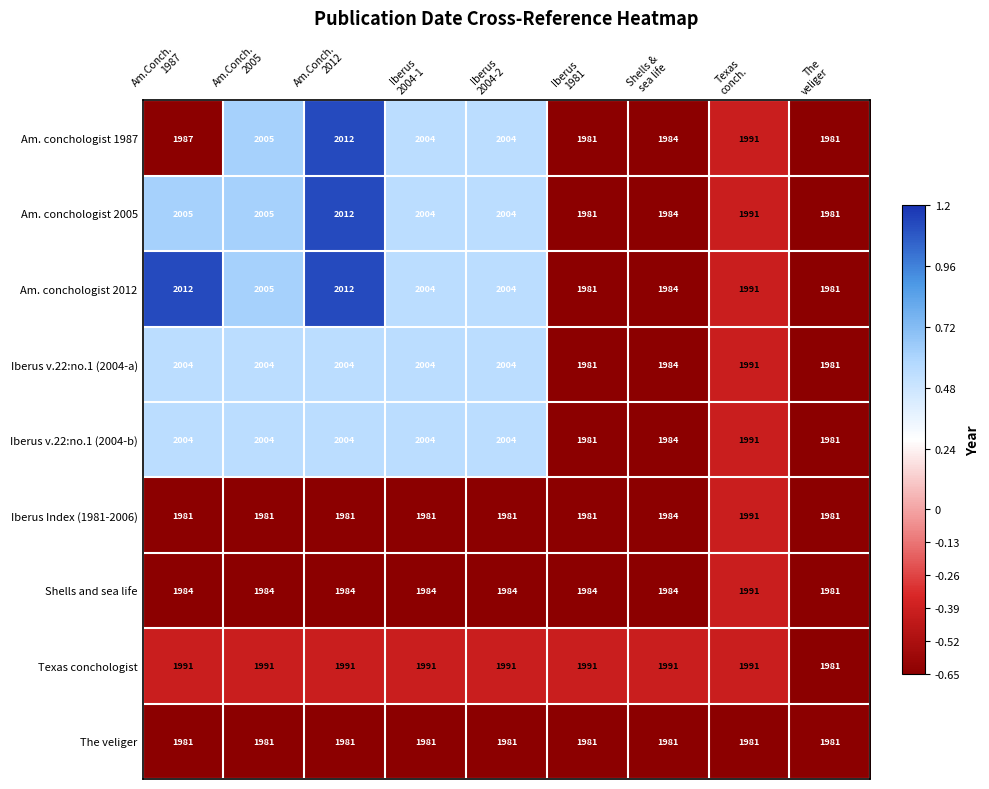

What is the difference between the second highest and minimum values in the Texas conchologist series?

10